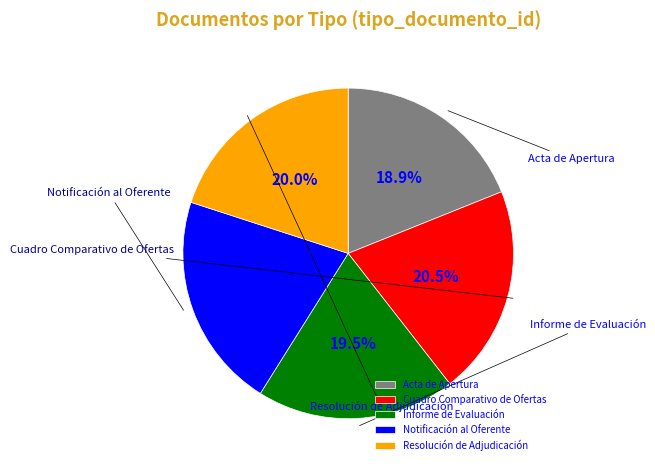

Does Cuadro Comparativo de Ofertas represent more than half of the total?

No